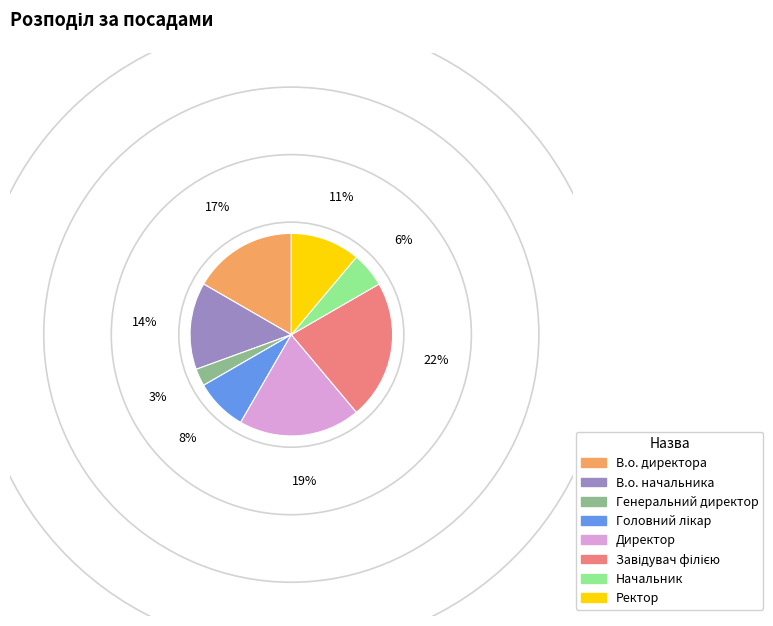

Which has a higher value, В.о. начальника or Ректор?

В.о. начальника